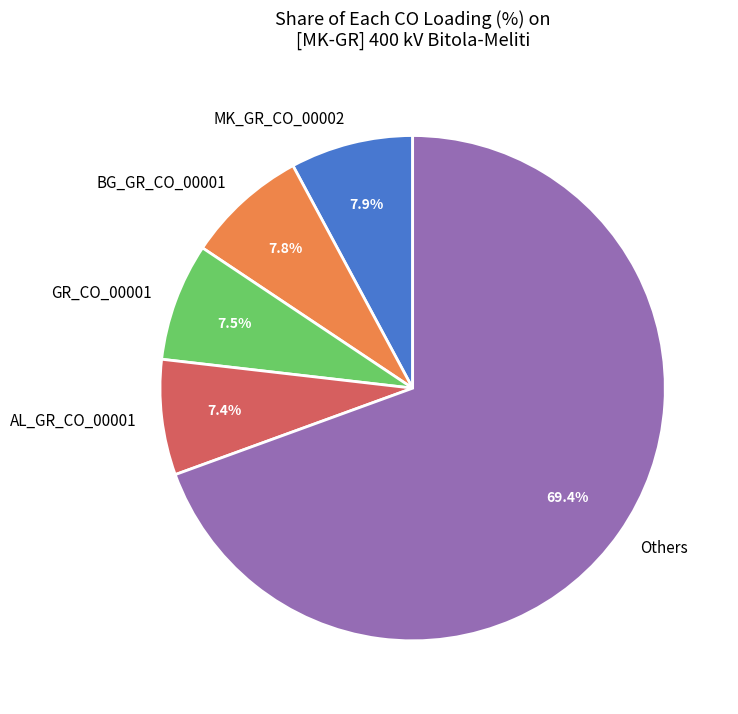

Does any single category account for the majority?

Yes